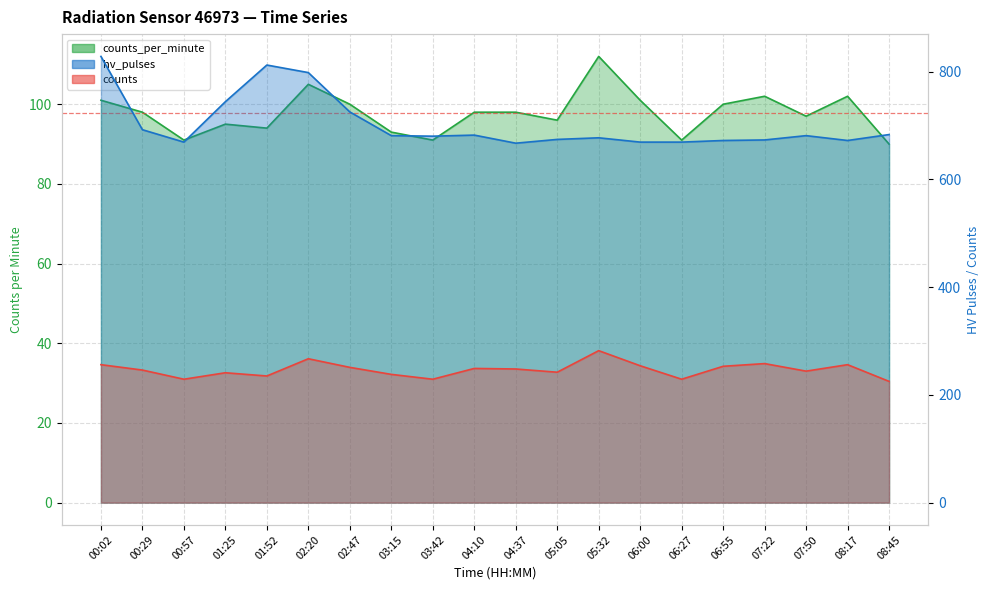

What are all the series names shown in the legend?

counts_per_minute, hv_pulses, counts